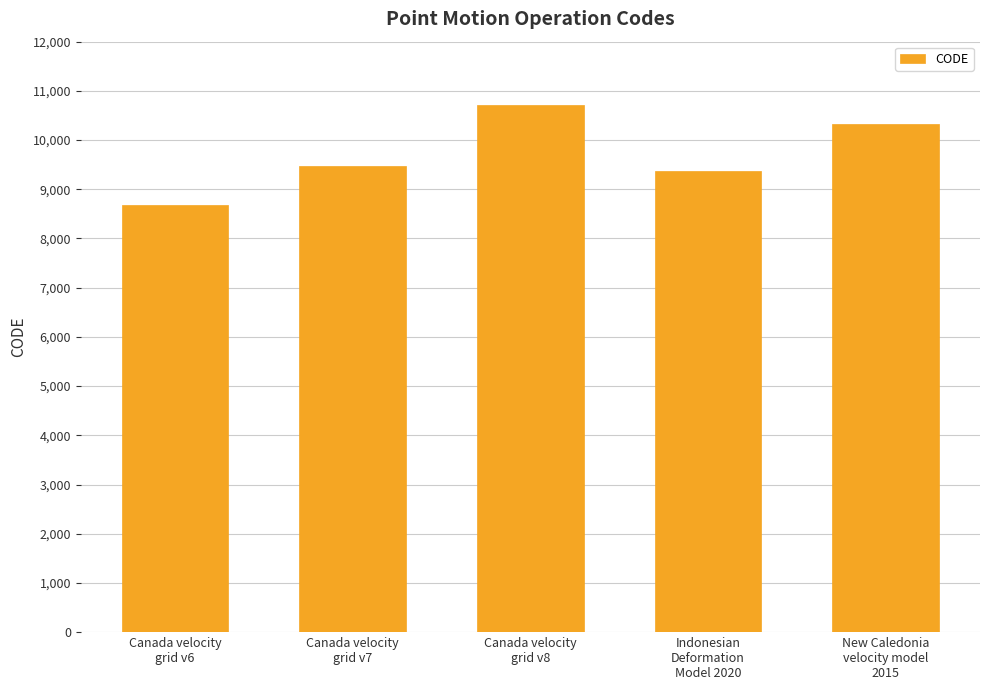

What is the sum of all values?

48564